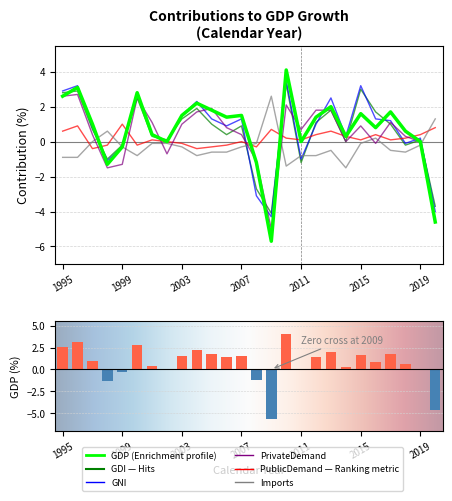

The PrivateDemand series shows 2.5 at 2000. True or false?

True